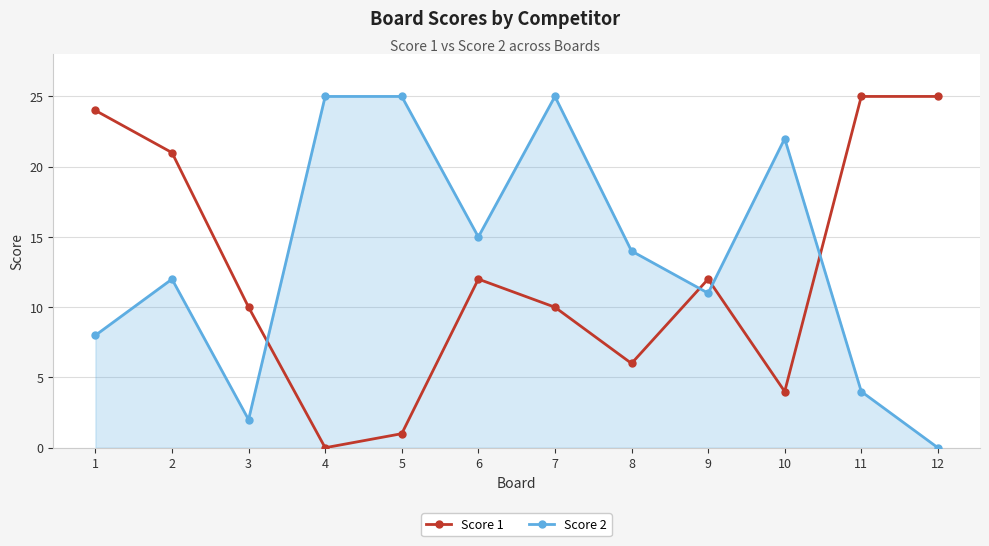

At 1, list the series in order from smallest to largest.

Score 2, Score 1